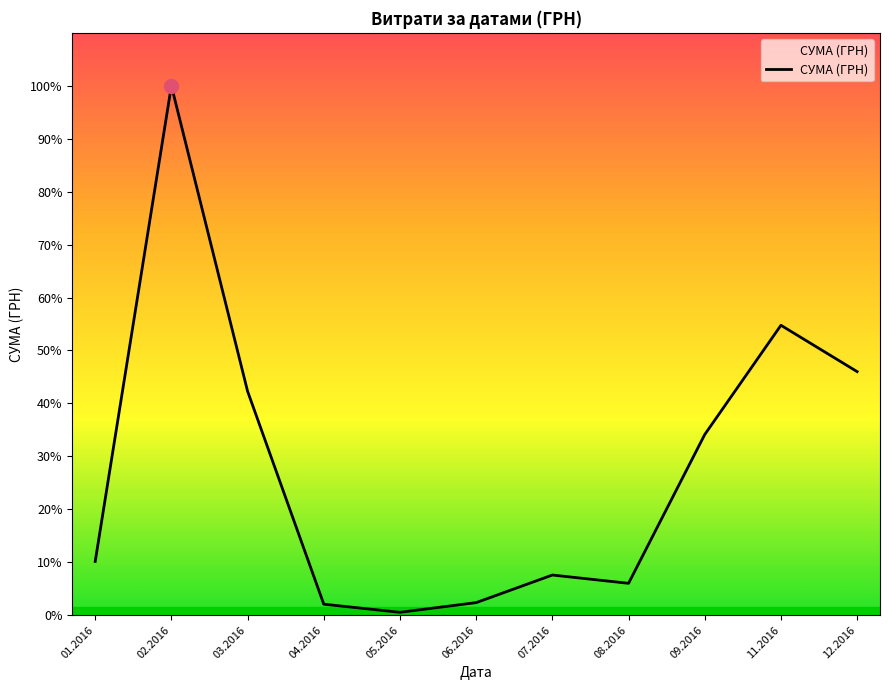

The value at 06.2016 is 13841.3. True or false?

True